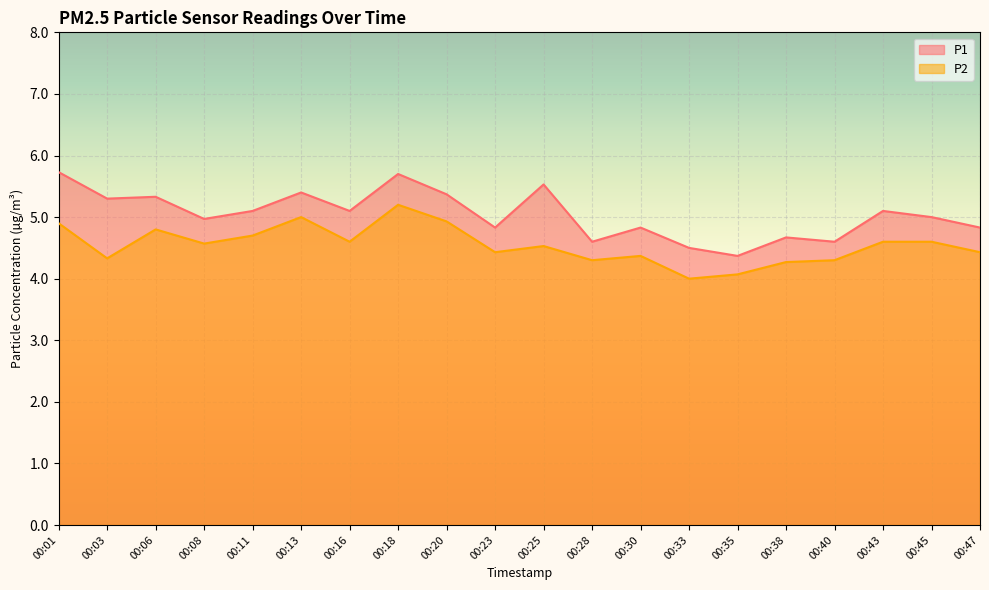

The P2 series shows 6.5 at 00:20. True or false?

False